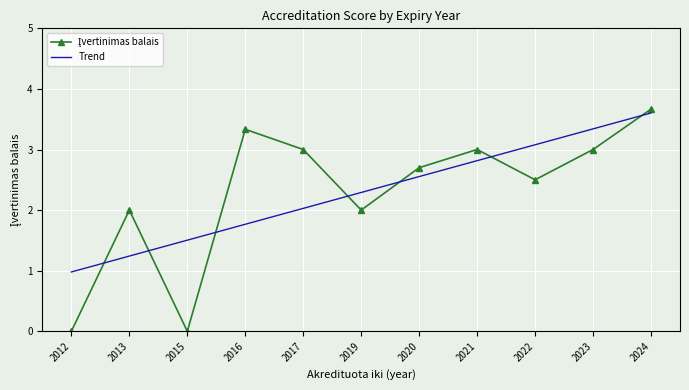

The Trend series shows 0.6 at 2015. True or false?

False